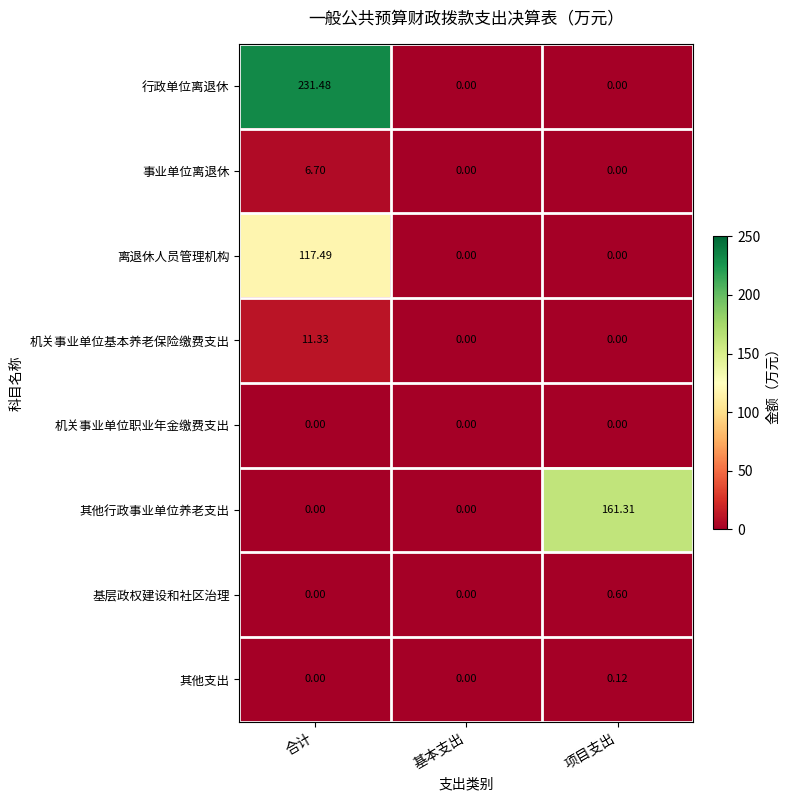

Which series has the largest range (max minus min)?

行政单位离退休